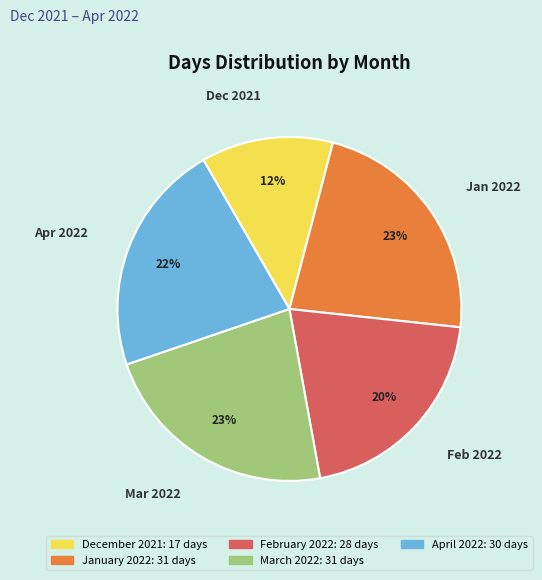

Is the sum of December 2021 and January 2022 greater than half?

No